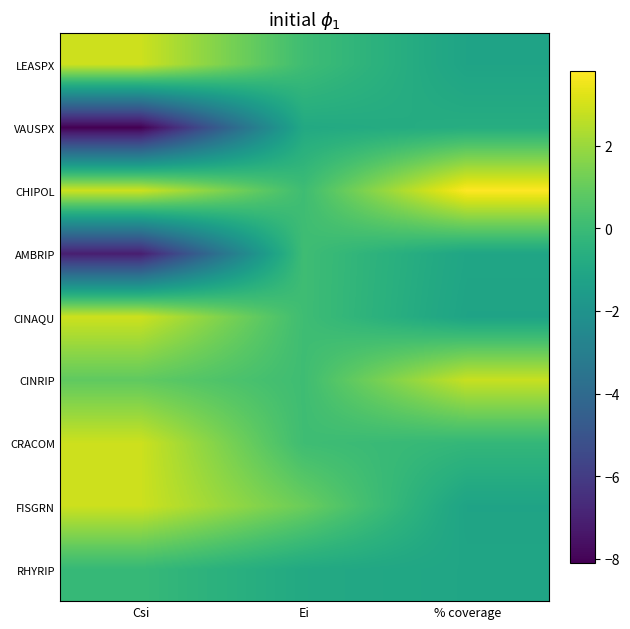

Reading left to right, transcribe all the data shown in this chart.

LEASPX: Csi=2.9	Ei=0.1	% coverage=-1.2
VAUSPX: Csi=-8.1	Ei=-0.9	% coverage=-0.7
CHIPOL: Csi=2.9	Ei=0.1	% coverage=3.8
AMBRIP: Csi=-7.1	Ei=0.1	% coverage=-1.1
CINAQU: Csi=2.9	Ei=0.1	% coverage=-1.2
CINRIP: Csi=0.9	Ei=0.1	% coverage=2.8
CRACOM: Csi=2.9	Ei=0.1	% coverage=-0.2
FISGRN: Csi=2.9	Ei=1.1	% coverage=-1.2
RHYRIP: Csi=-0.1	Ei=-0.9	% coverage=-1.1